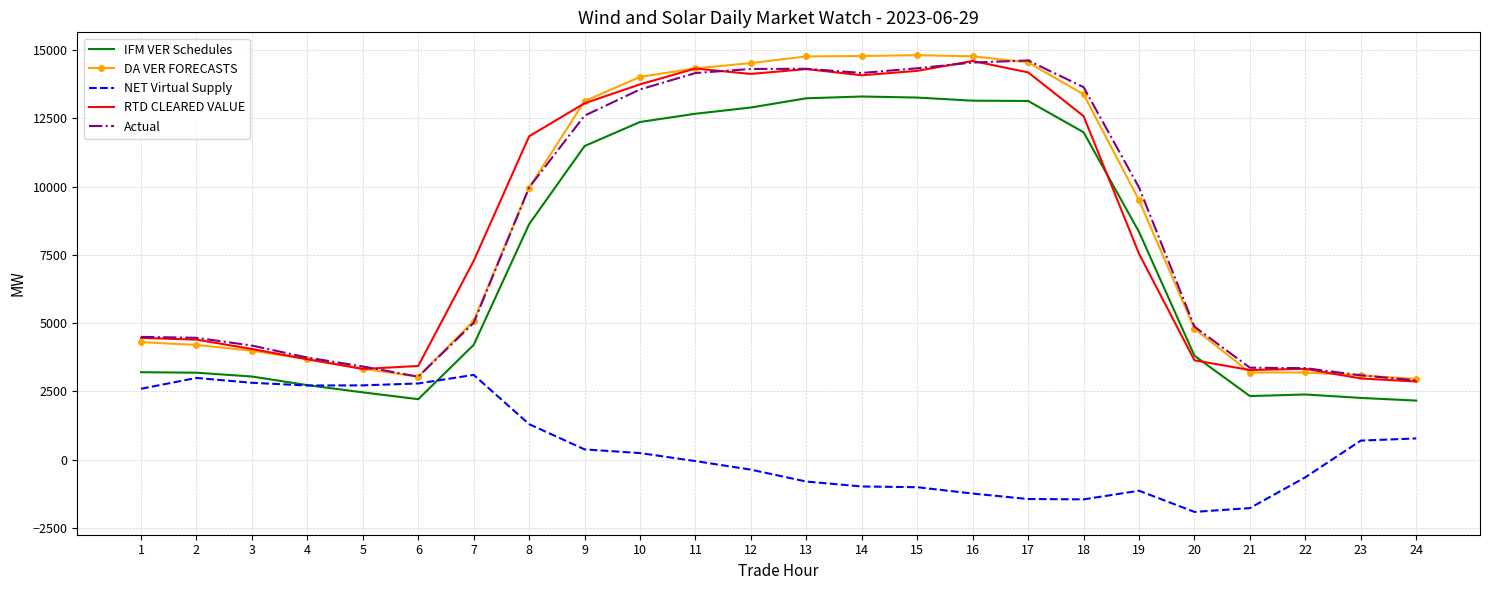

What is the lowest value of the DA VER FORECASTS series?

2951.8